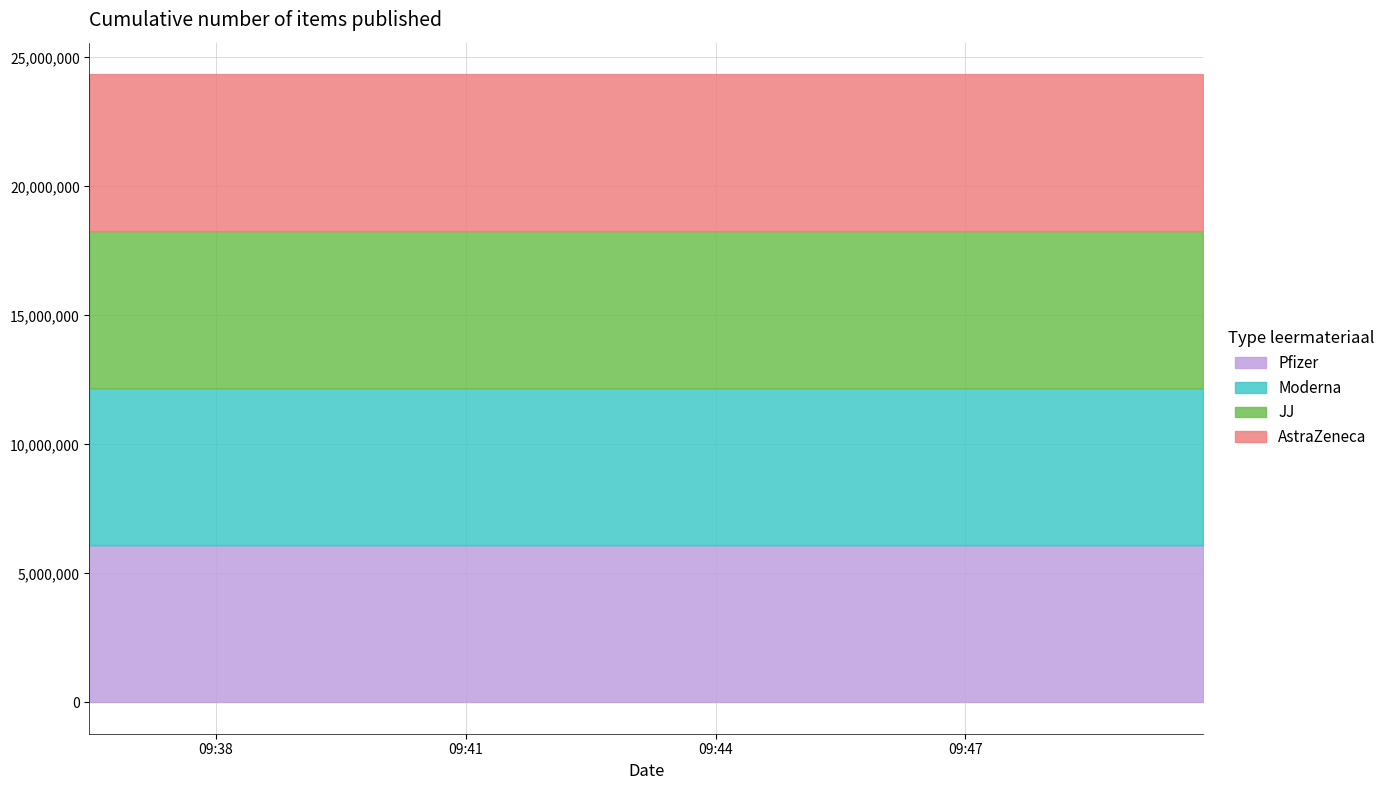

What is the label of the 5th point from the right?

2023-01-11 09:36:29